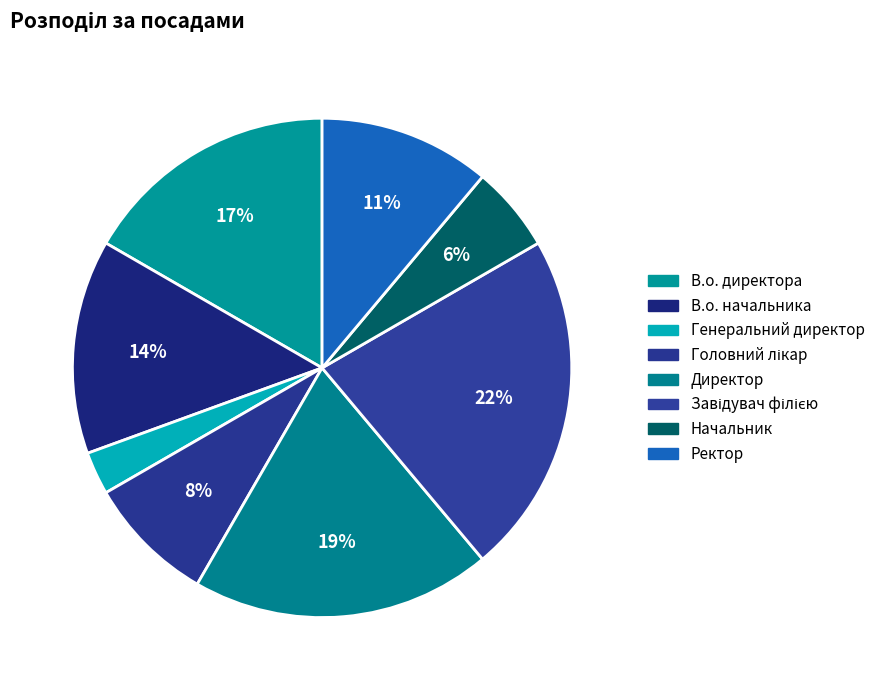

To the nearest percent, what portion does Директор represent?

19%